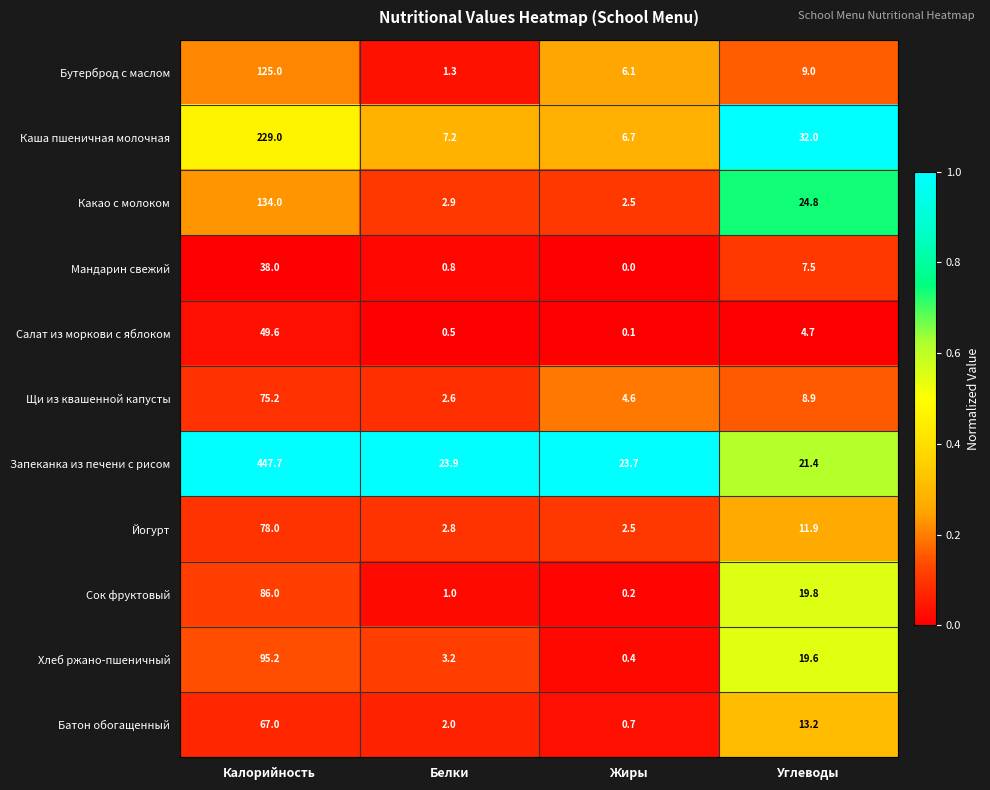

At how many categories does at least one series exceed 0?

4